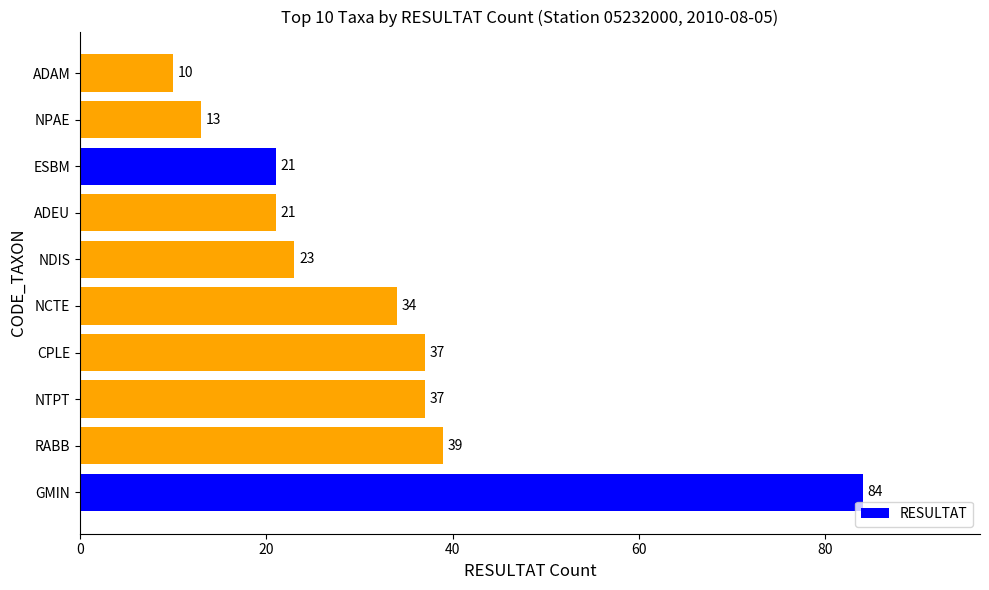

What is the difference between the maximum and minimum values?

74